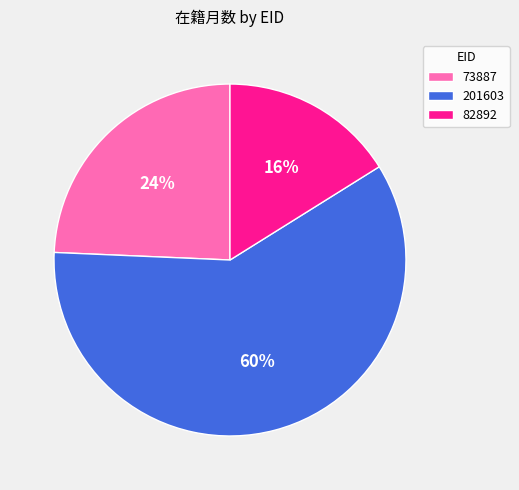

Do 82892 and 73887 together represent more than half of the pie?

No